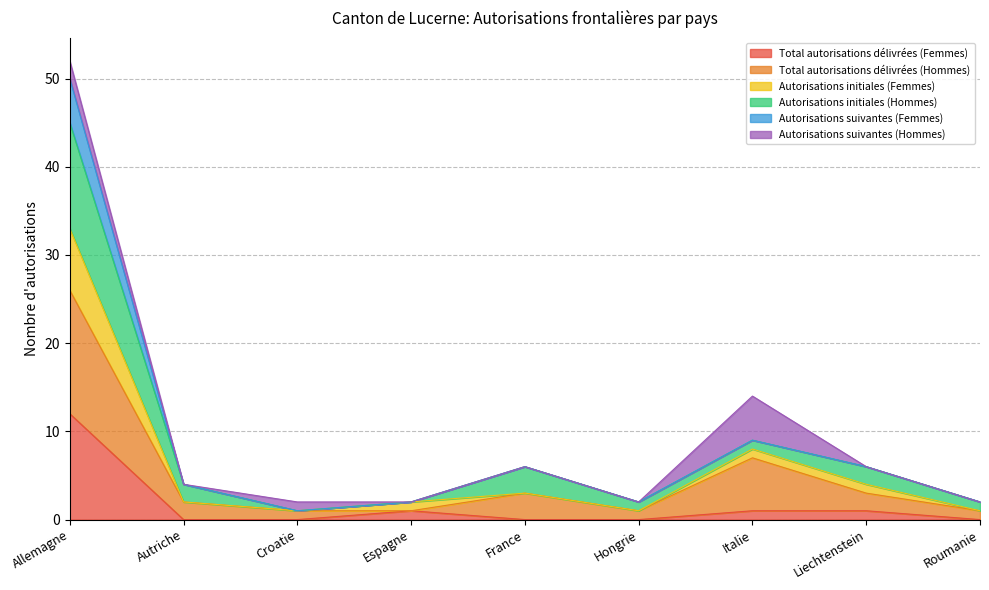

What are all the series names shown in the legend?

Total autorisations délivrées (Femmes), Total autorisations délivrées (Hommes), Autorisations initiales (Femmes), Autorisations initiales (Hommes), Autorisations suivantes (Femmes), Autorisations suivantes (Hommes)